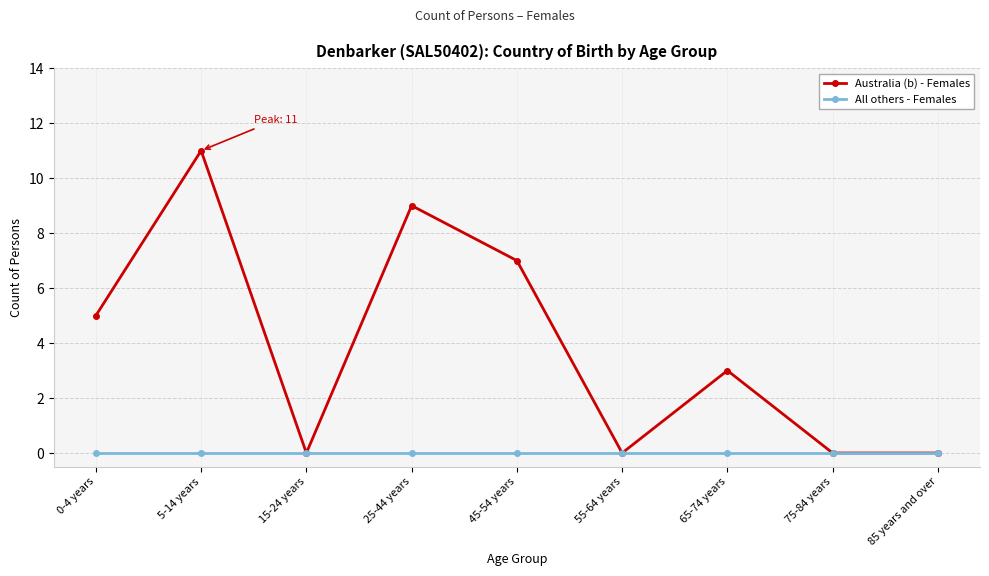

Rank the series by their average value, from highest to lowest.

Australia (b) - Females, All others - Females